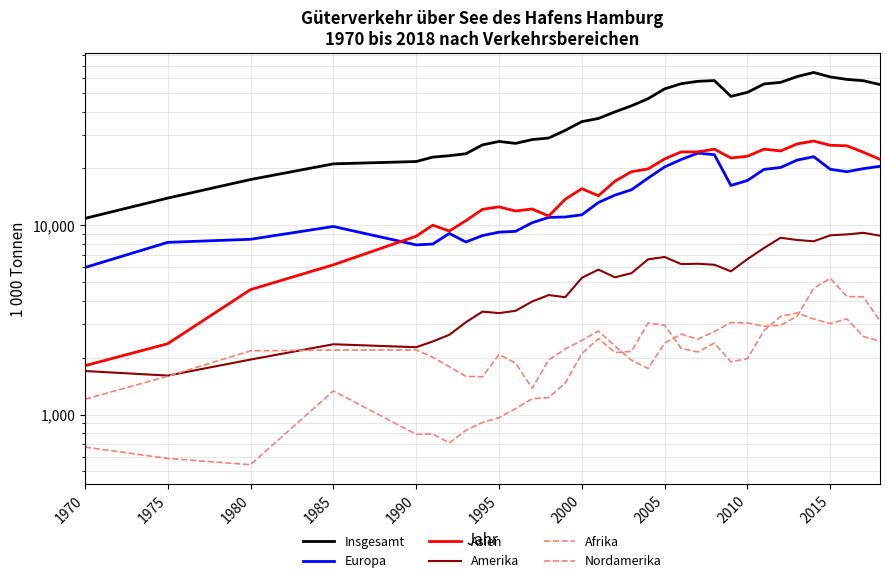

What are all the series names shown in the legend?

Insgesamt, Europa, Asien, Amerika, Afrika, Nordamerika